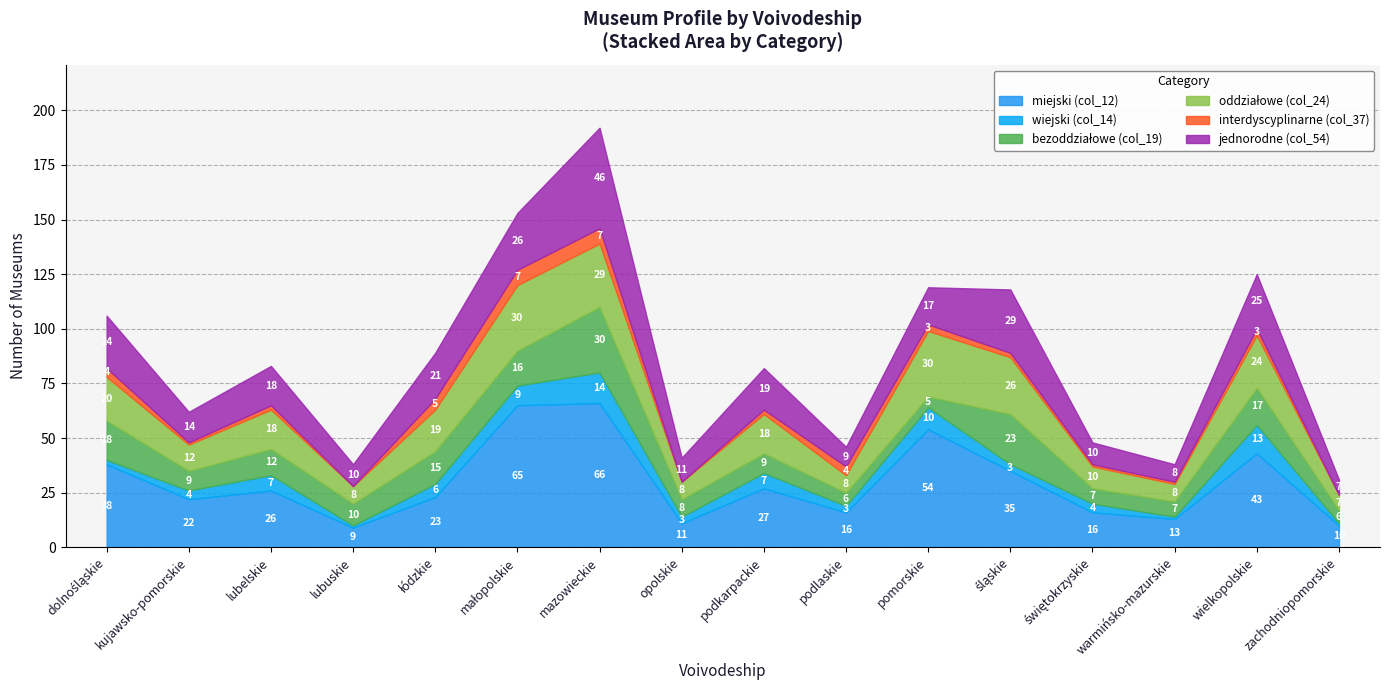

At how many categories does at least one series exceed 3?

16